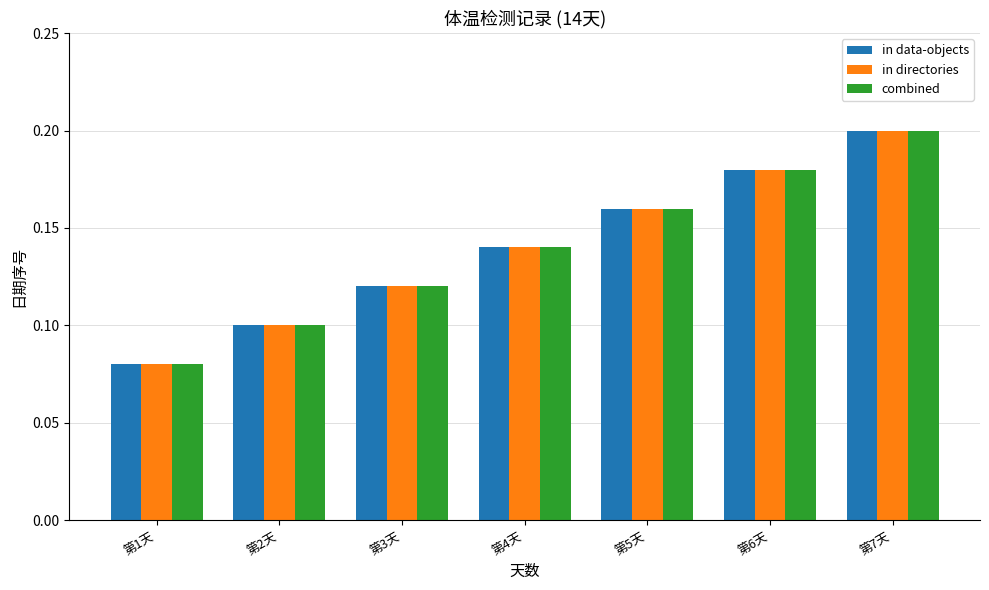

Is the value of combined at 第2天 greater than the value of in data-objects at 第7天?

No